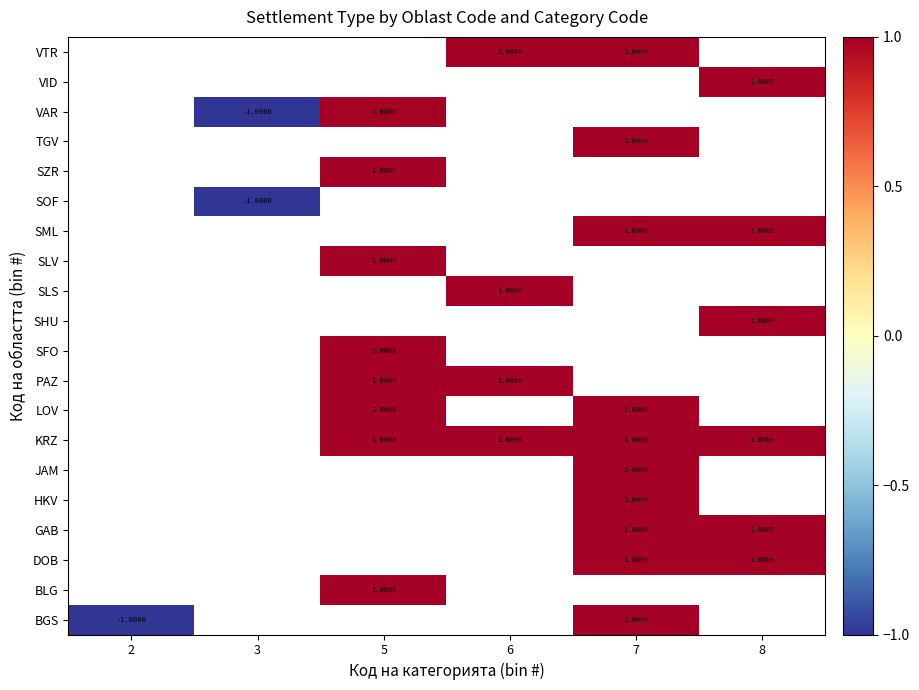

How many data points does each series have?

6